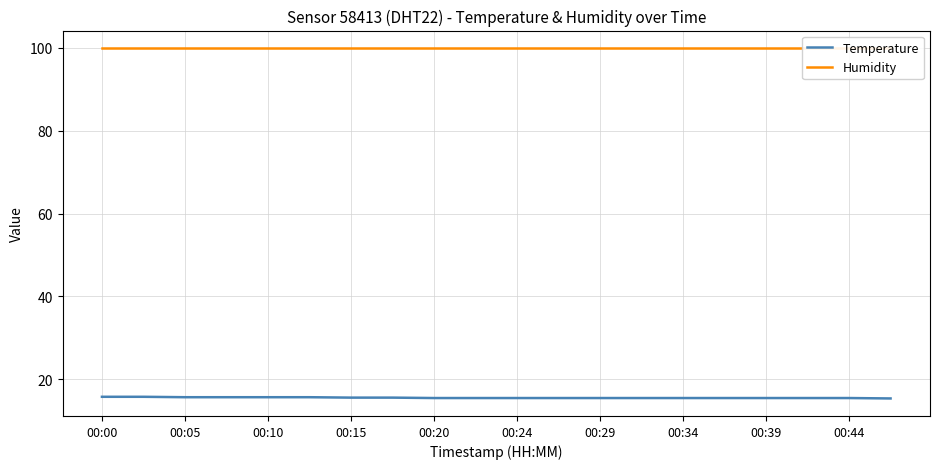

What is the total value across all series at 00:44?

115.4